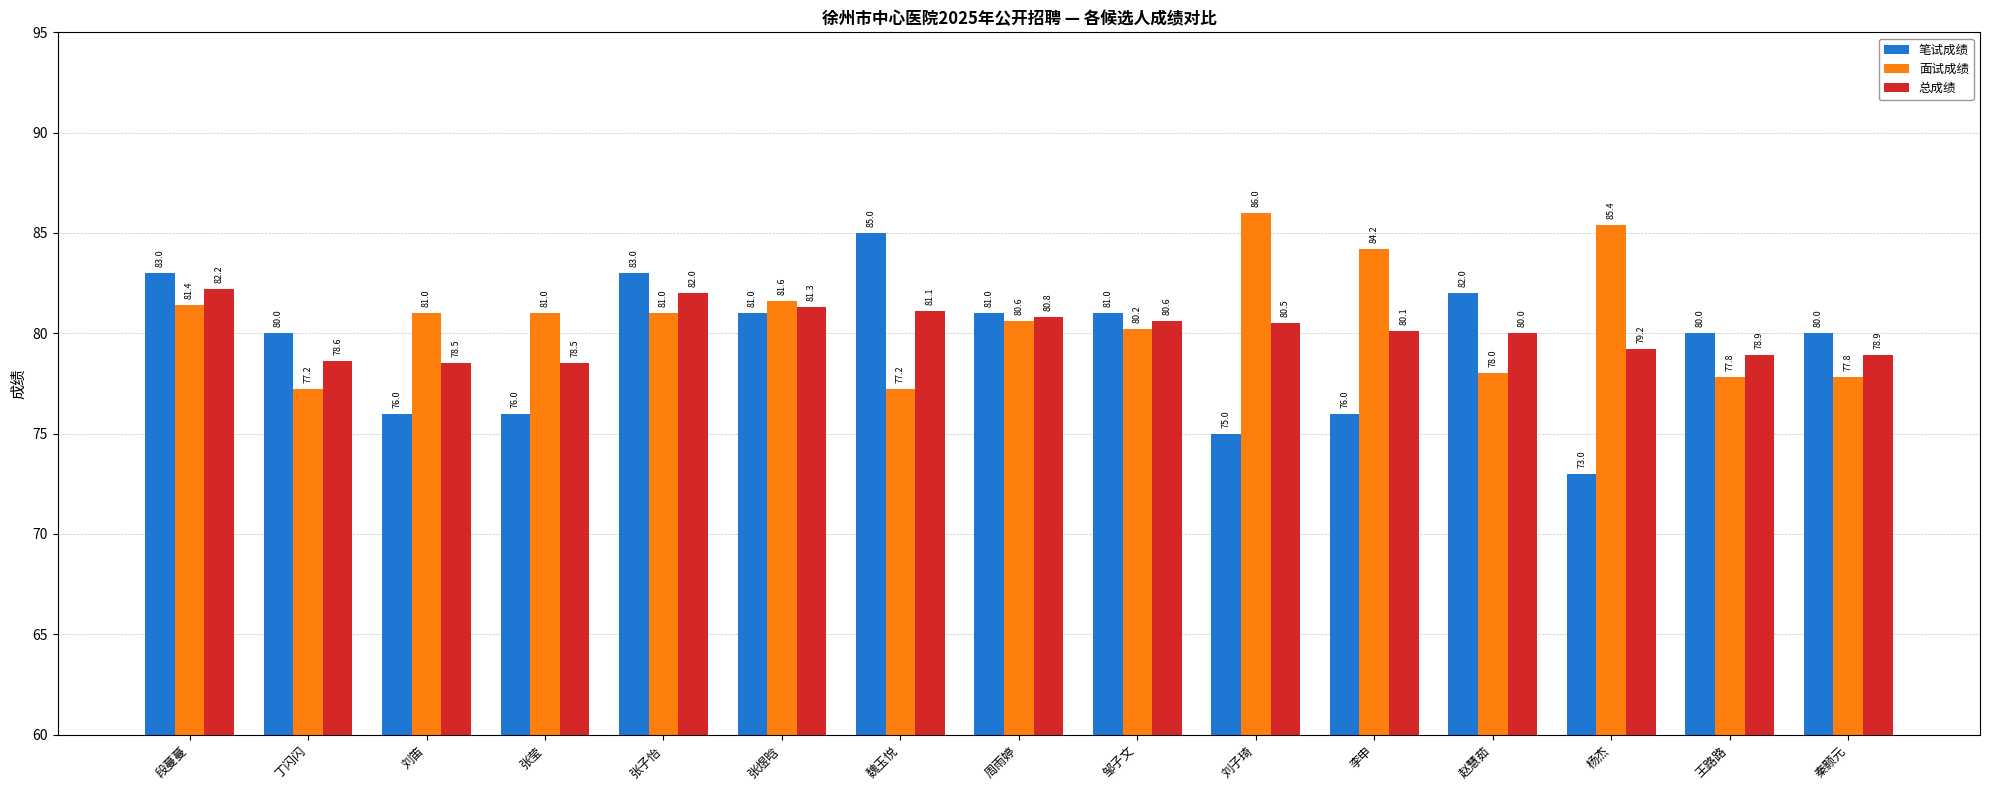

How many values in the 面试成绩 series are below 81?

7